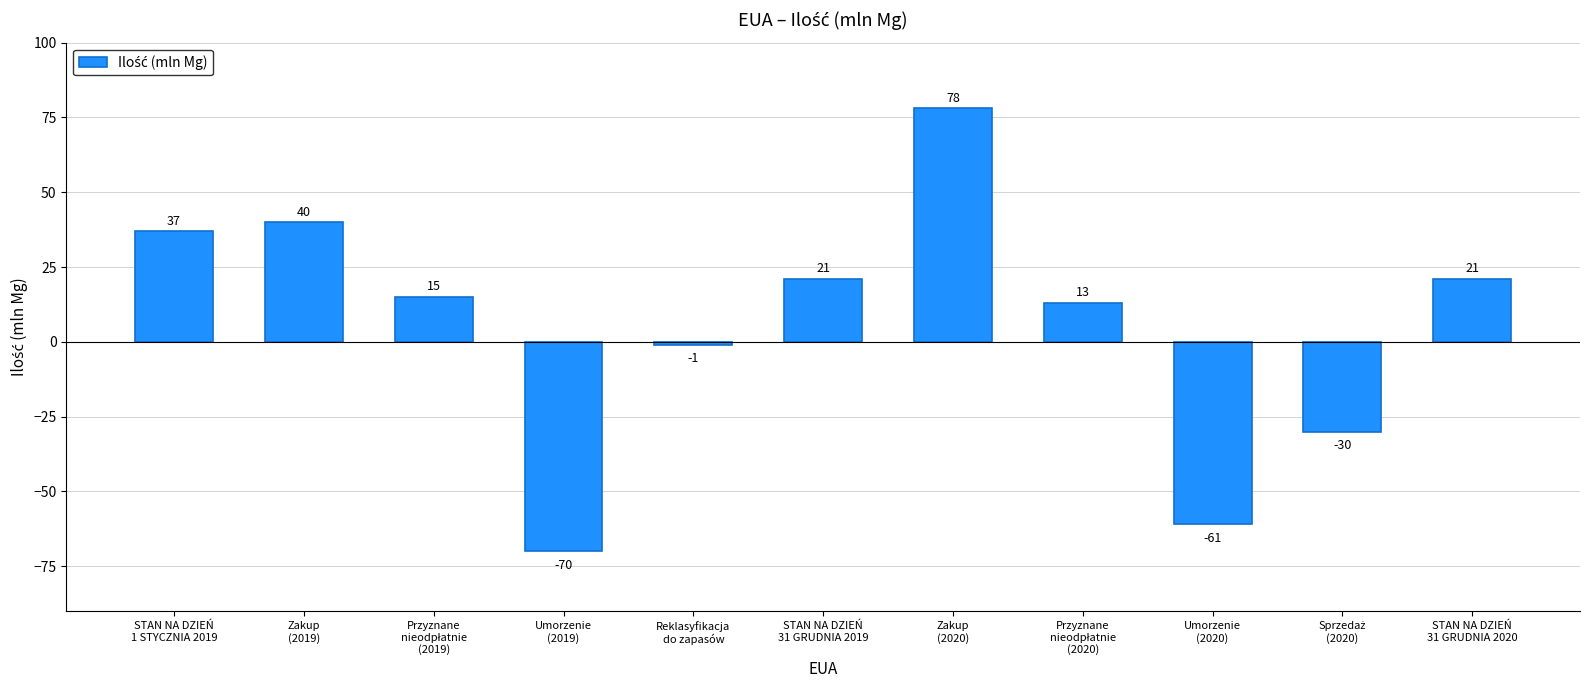

Reading right to left, what are all the values shown in this chart?

21	-30	-61	13	78	21	-1	-70	15	40	37